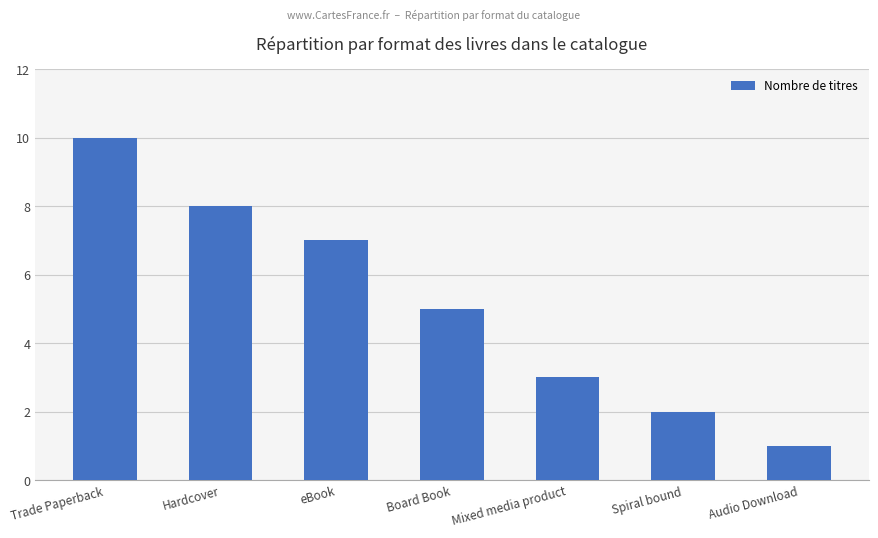

Which label corresponds to the smallest value in the chart?

Audio Download